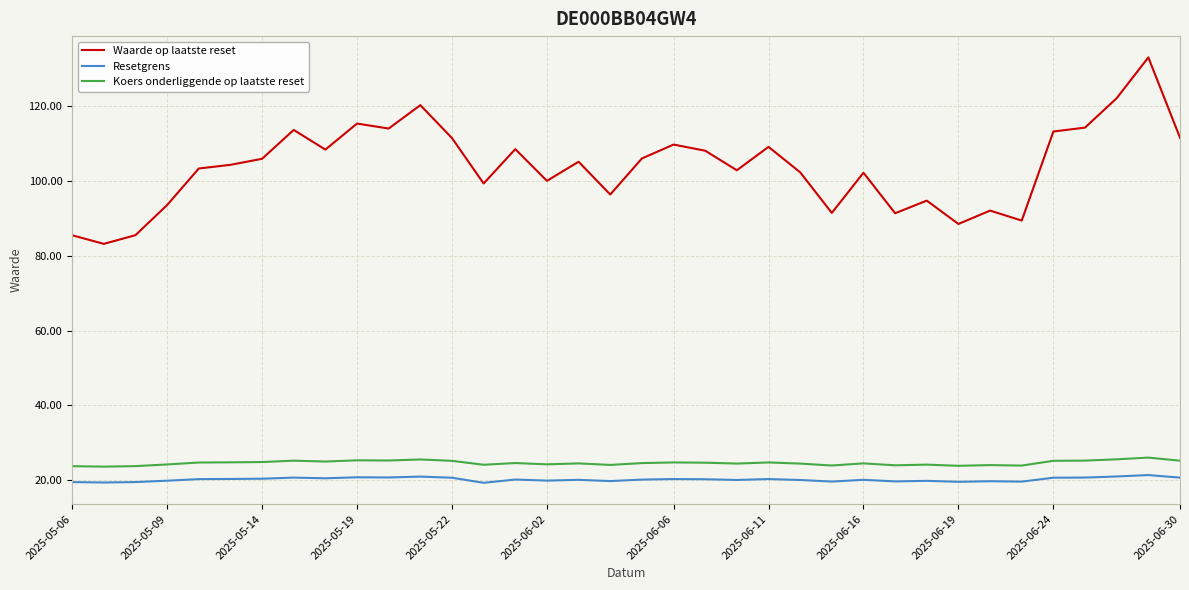

True or false: Waarde op laatste reset and Koers onderliggende op laatste reset intersect in this chart.

False